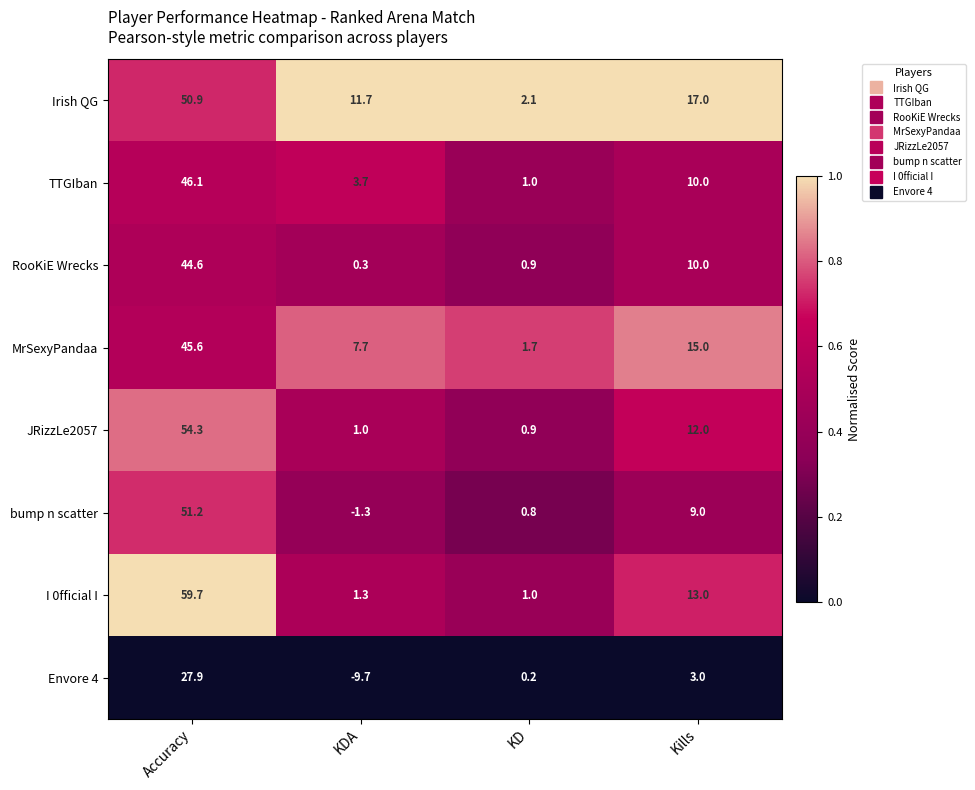

Which series has the largest total across all categories?

Irish QG